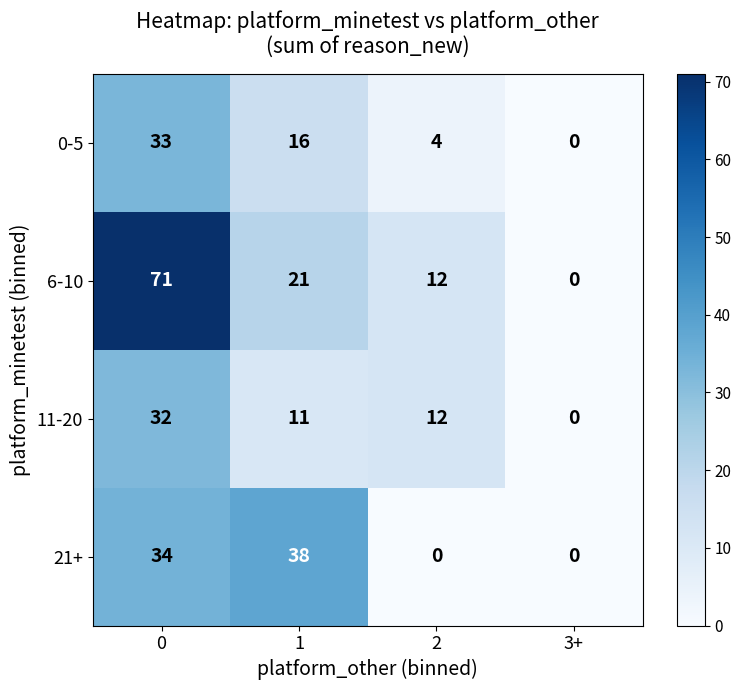

How many values in 0-5 are above zero?

3